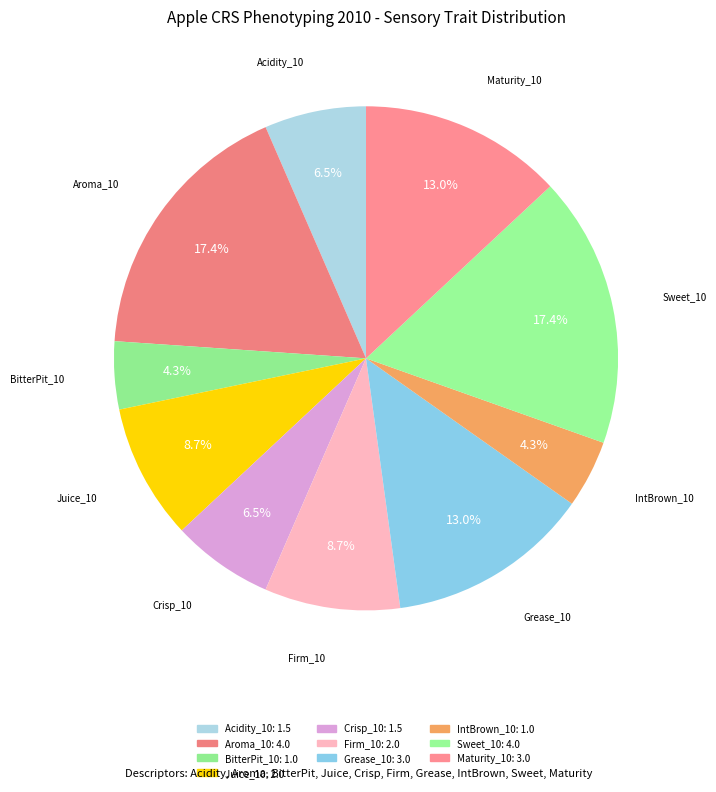

What portion of the pie excludes Grease_10?

87.0%